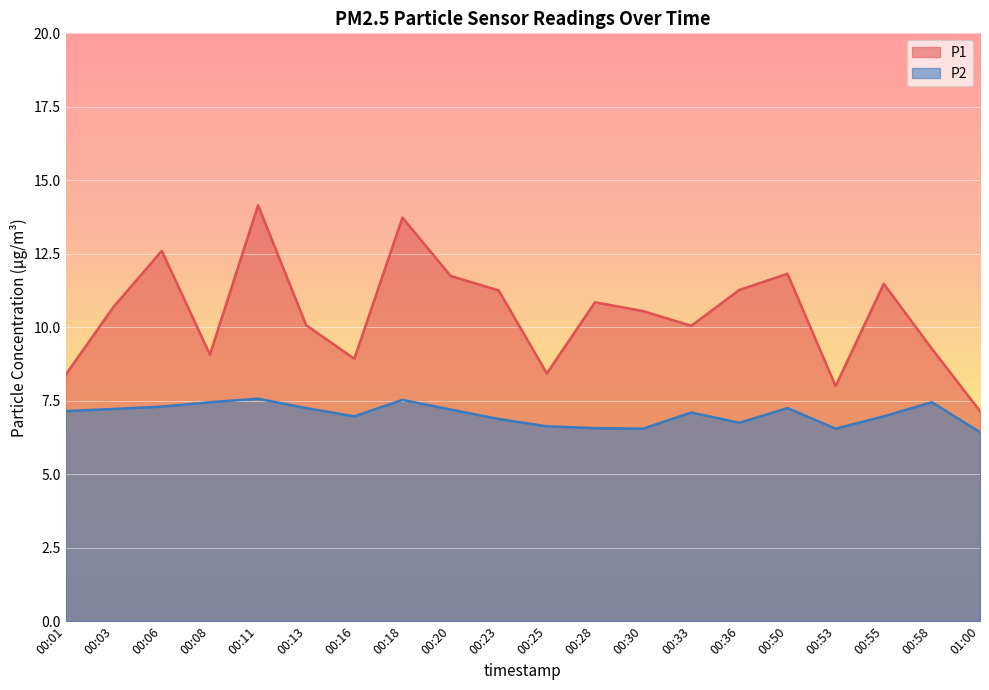

True or false: P2 and P1 cross at least once.

False